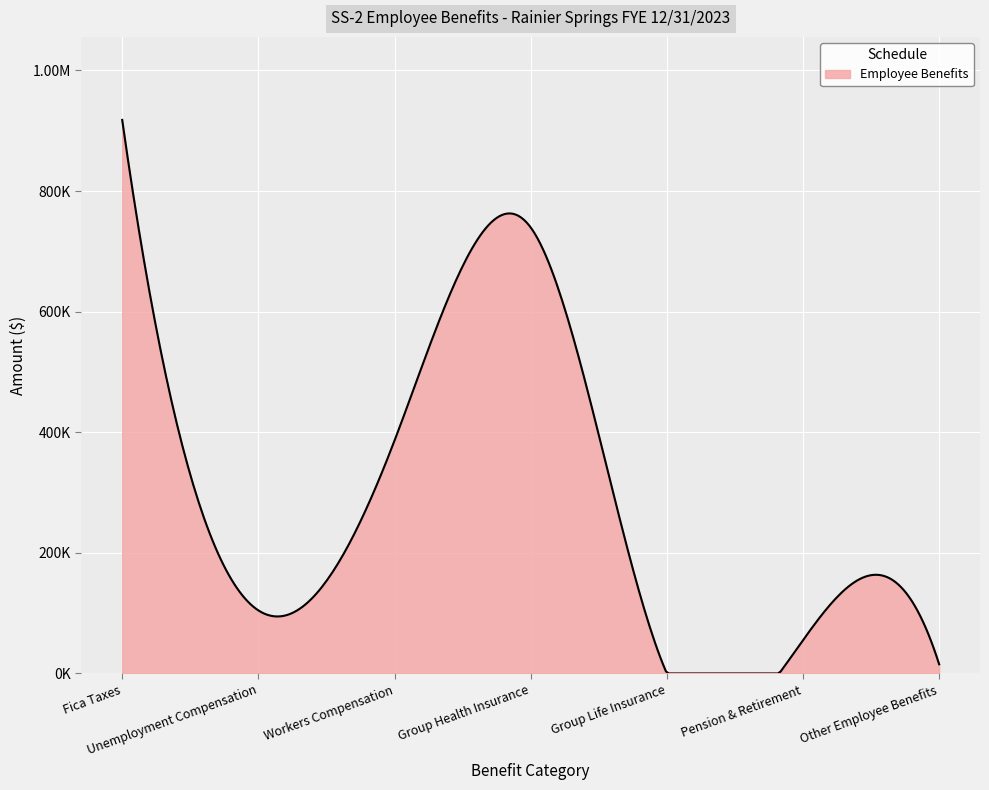

Does the chart display data point markers on the line(s)?

No